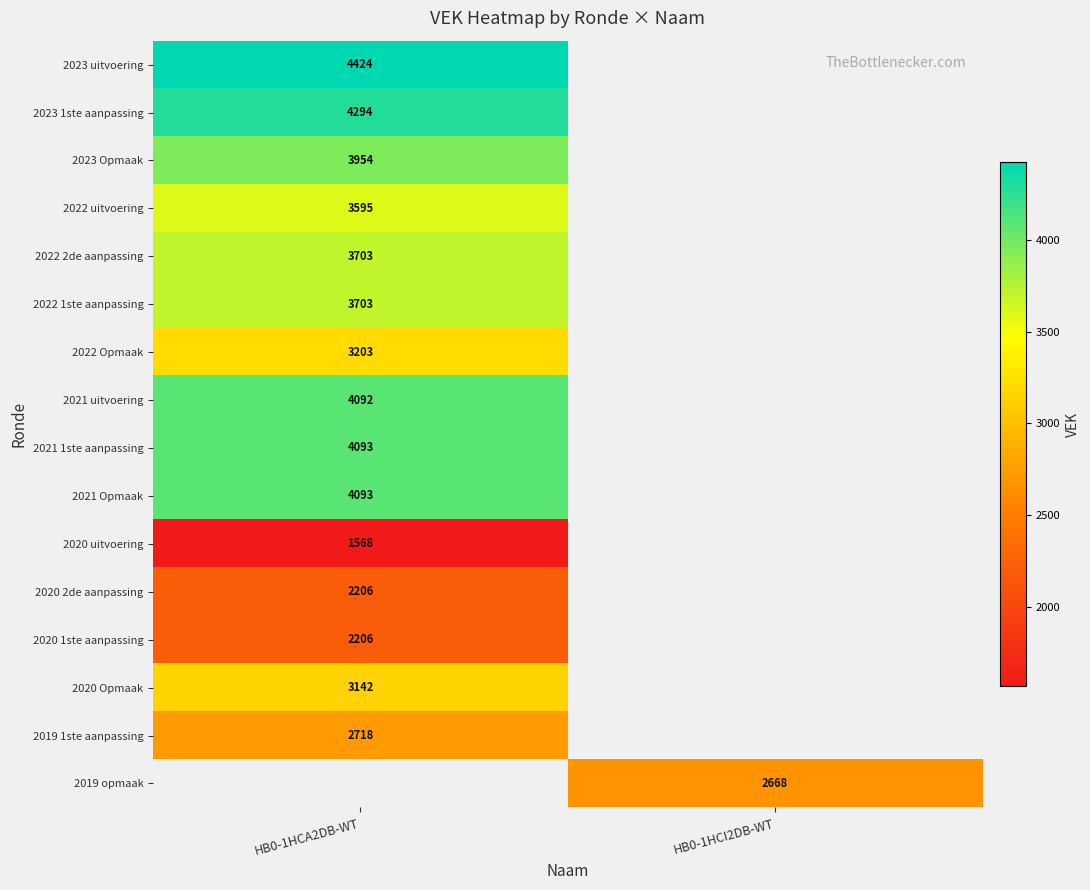

What is the greatest value displayed?

4424.0